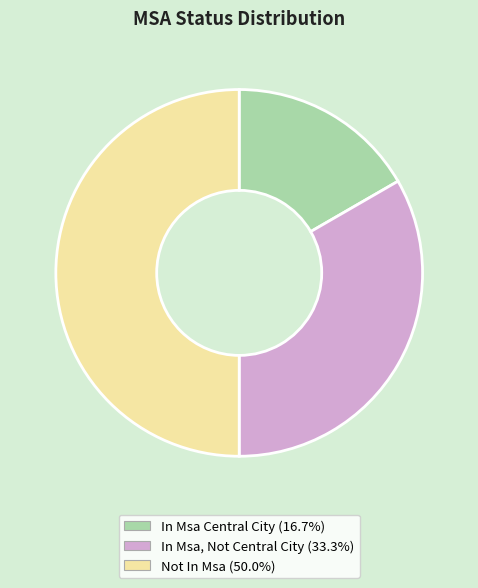

Which slice is the largest?

Not In Msa